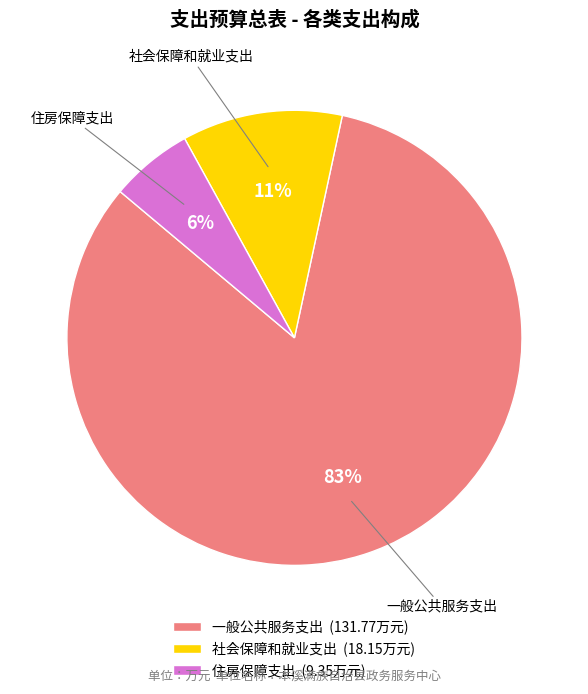

To the nearest percent, what is the difference between the 住房保障支出 and 一般公共服务支出 slice percentages?

77%